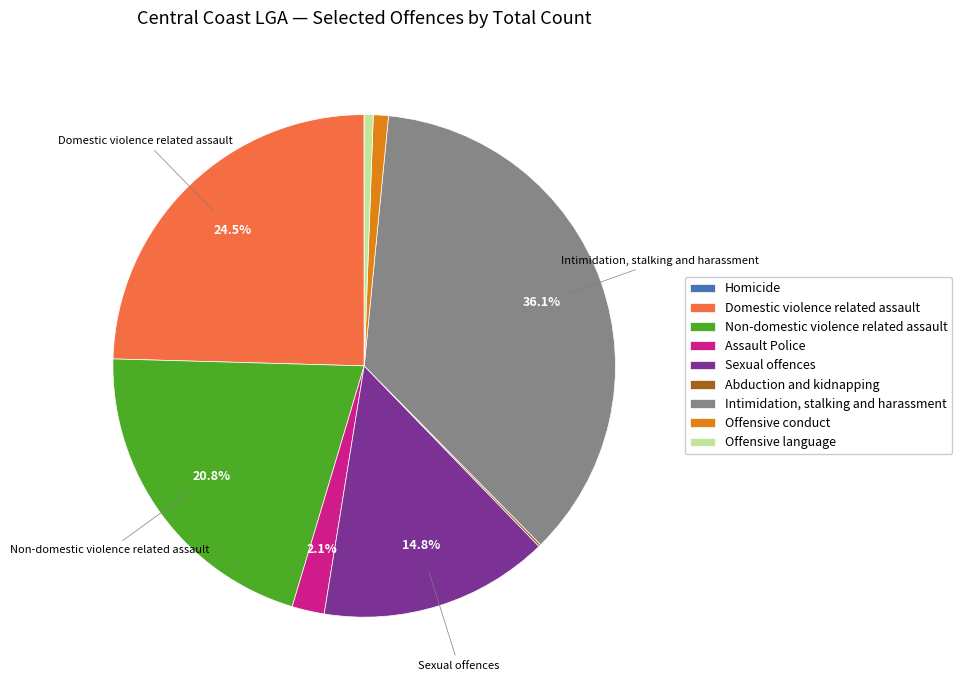

What is the largest slice in the pie chart?

Intimidation, stalking and harassment